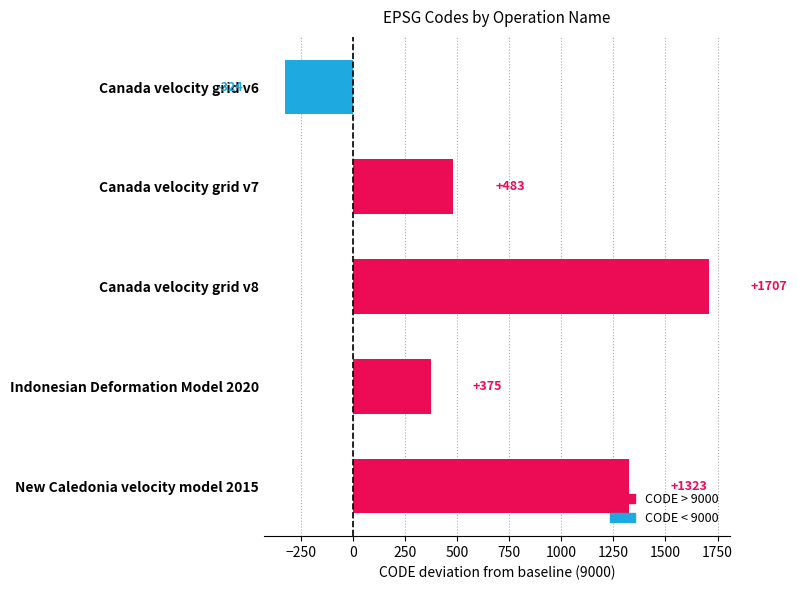

Reading top to bottom, what are all the values shown in this chart?

-324	483	1707	375	1323